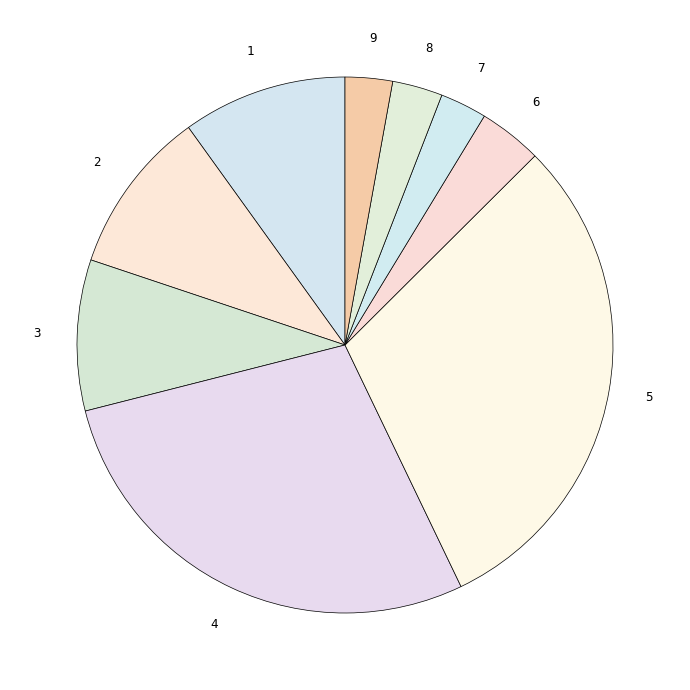

To the nearest percent, what is the difference between the largest and smallest slice percentages?

28%